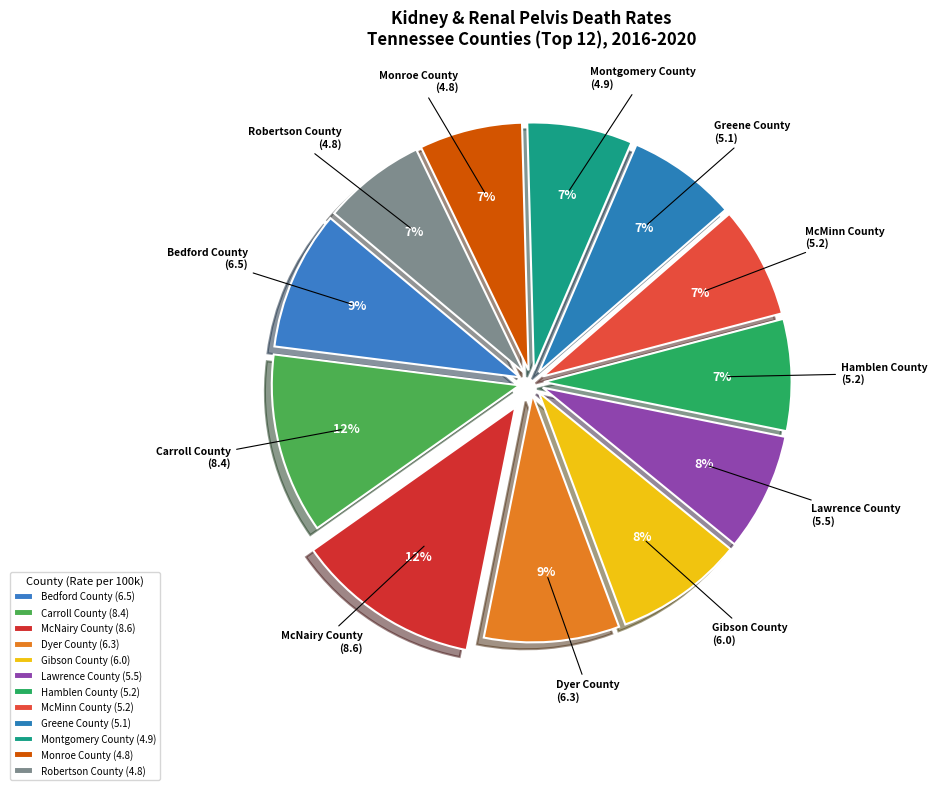

To the nearest percent, what percentage of the pie is Montgomery County?

7%